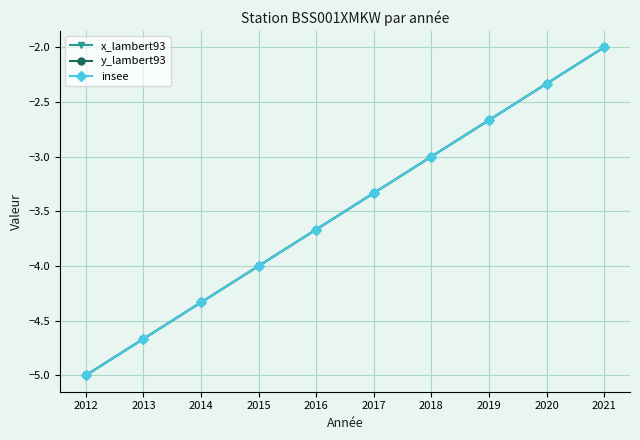

Is this an area chart (filled region under the line)?

No